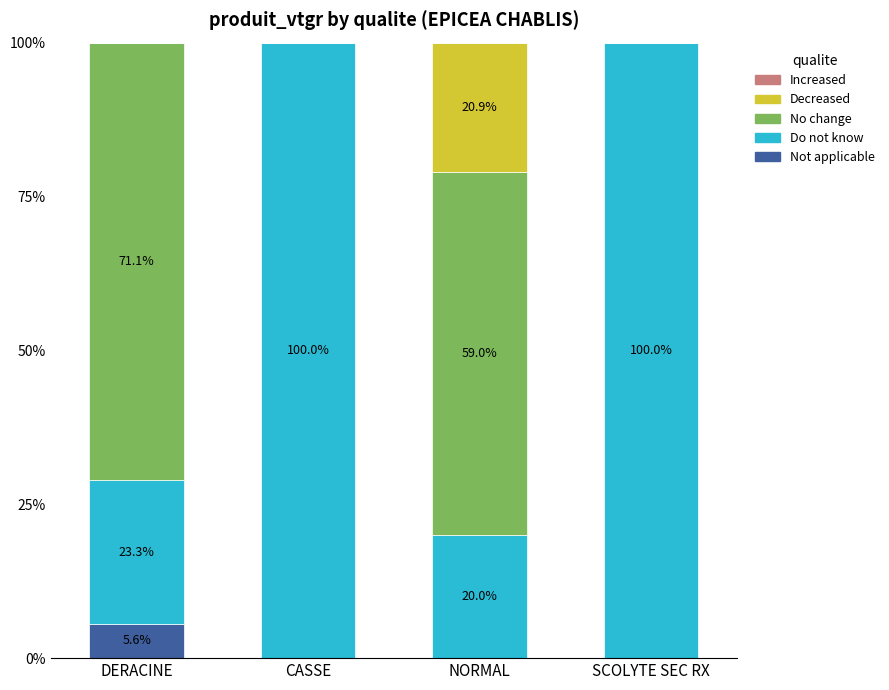

What is the total value across all series at DERACINE?

100.0